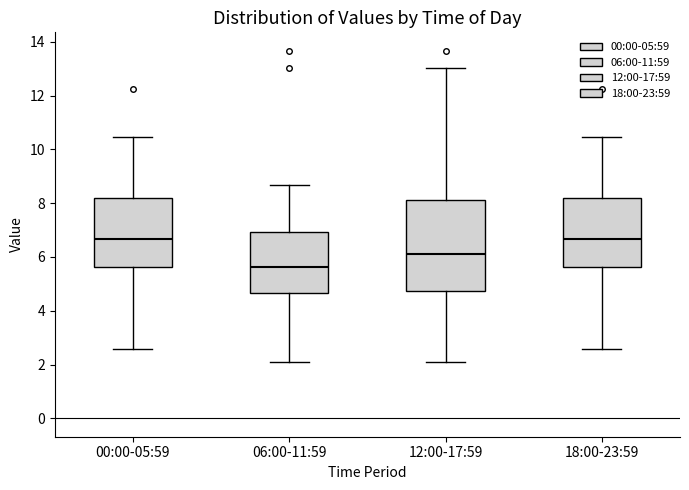

Comparing the boxes themselves (not the whiskers), which one is the tallest?

12:00-17:59